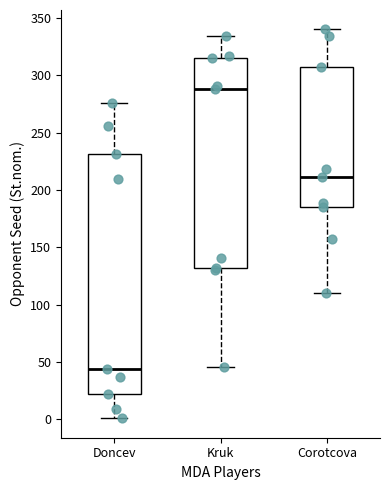

Reading left to right, transcribe this box plot: for each box, give where its median line is, the range the box spans, and where its two whiskers end, as read against the y-axis. The values are not printed on the chart, so give them approximately, as read against the axis.

Doncev: median 45, box 20 to 230, whiskers 0 to 275
Kruk: median 290, box 130 to 315, whiskers 45 to 335
Corotcova: median 210, box 185 to 305, whiskers 110 to 340